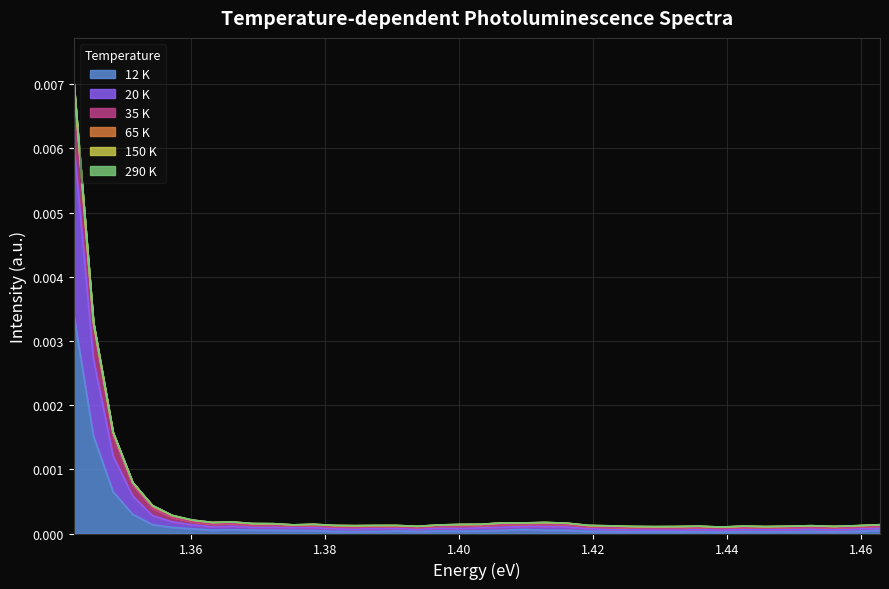

How many lines are shown in the chart?

6